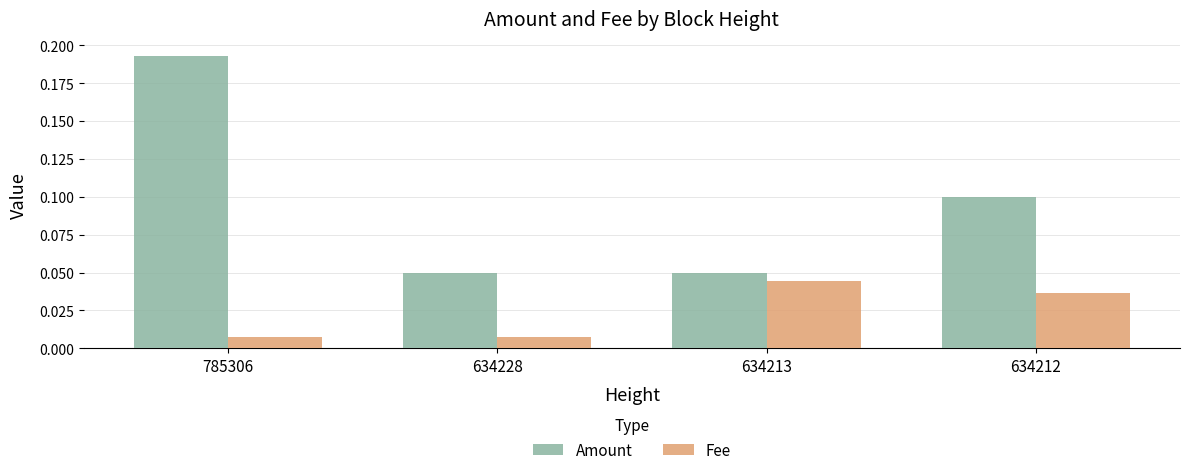

Rank the series at 785306 from lowest to highest value.

Fee, Amount